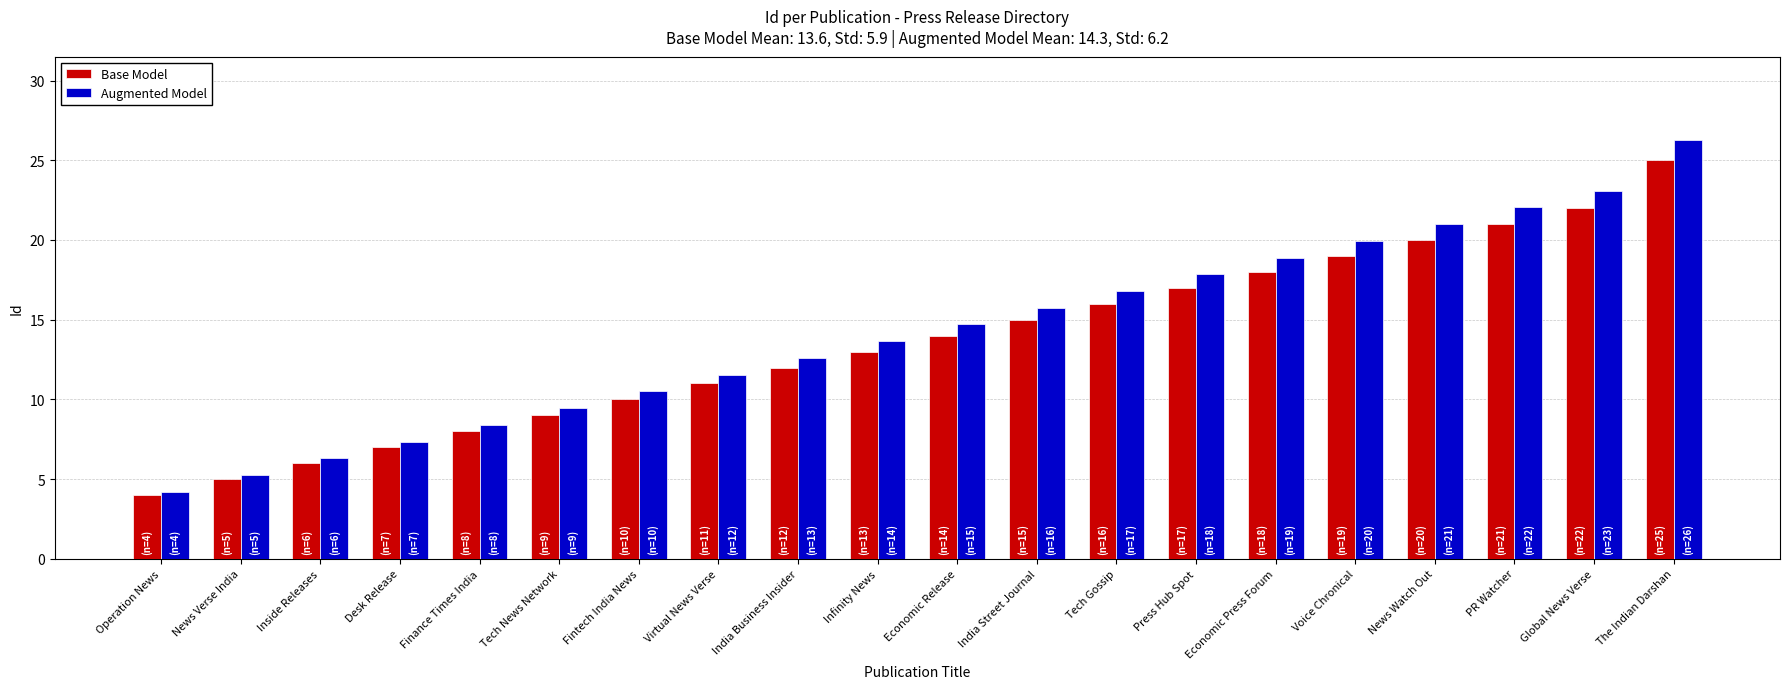

At which category is the sum across all series the highest?

The Indian Darshan